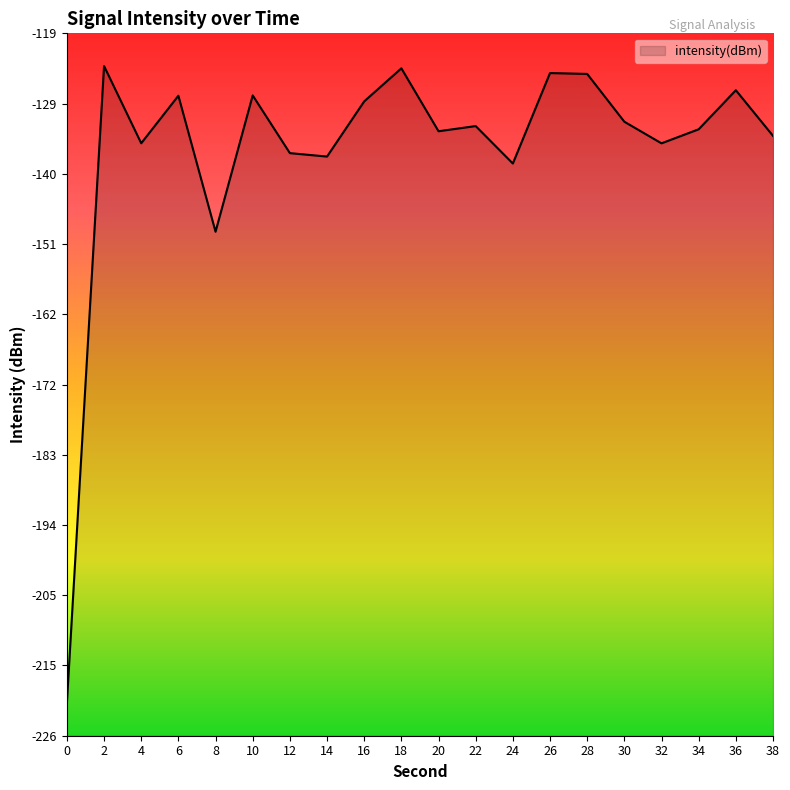

Reading left to right, transcribe all the data shown in this chart.

-221.0	-123.6	-135.4	-128.1	-148.9	-128.1	-136.9	-137.4	-129.0	-123.9	-133.6	-132.8	-138.5	-124.7	-124.8	-132.1	-135.4	-133.3	-127.3	-134.3